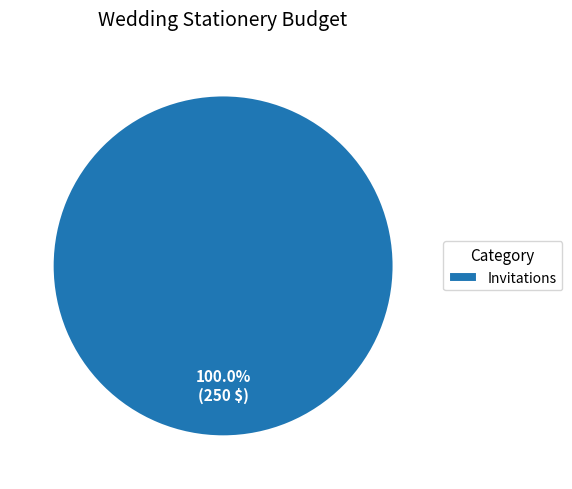

Is there any slice that represents more than half of the pie?

Yes